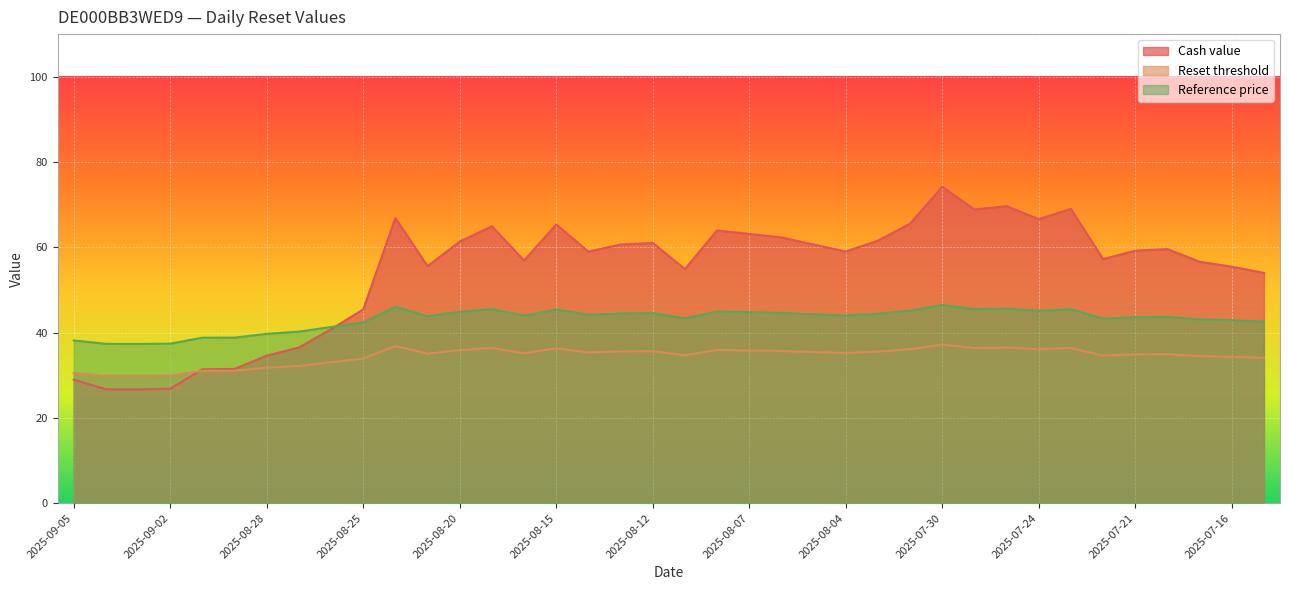

Where do Reset threshold and Cash value first cross each other?

2025-09-02 and 2025-09-01